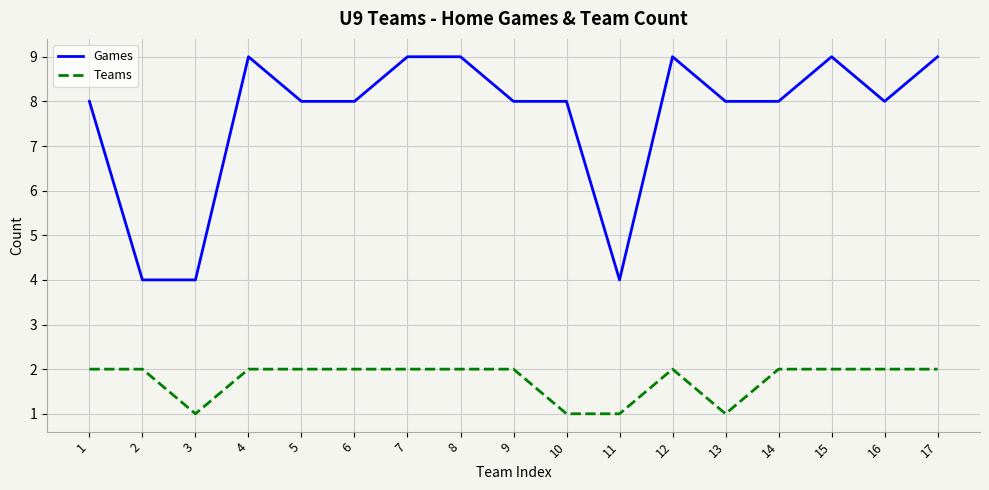

What is the difference between the maximum and minimum values in the Games series?

5